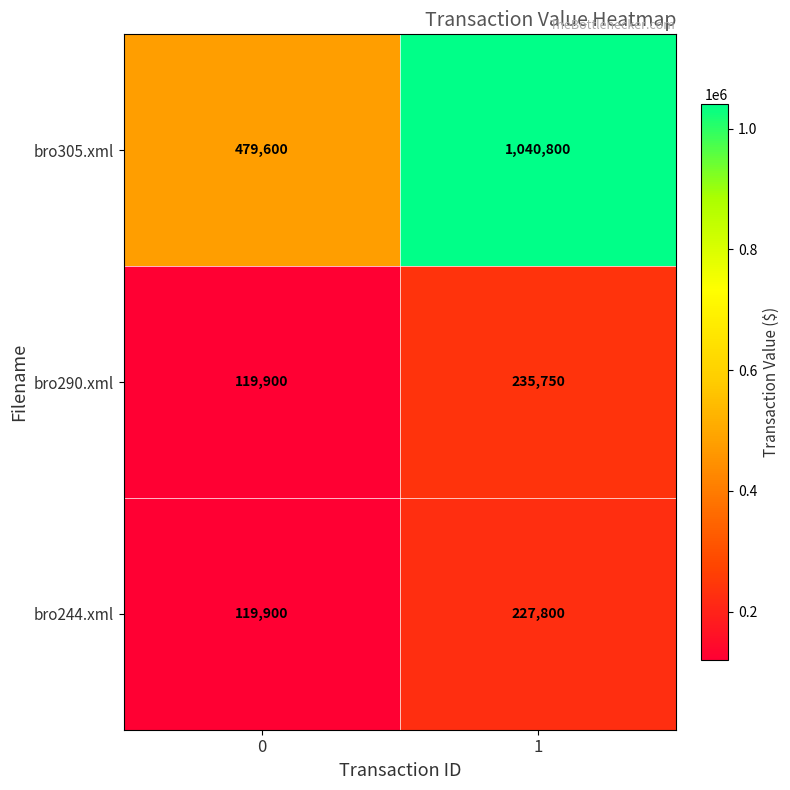

Is it true that bro244.xml equals 119900 at 0?

True